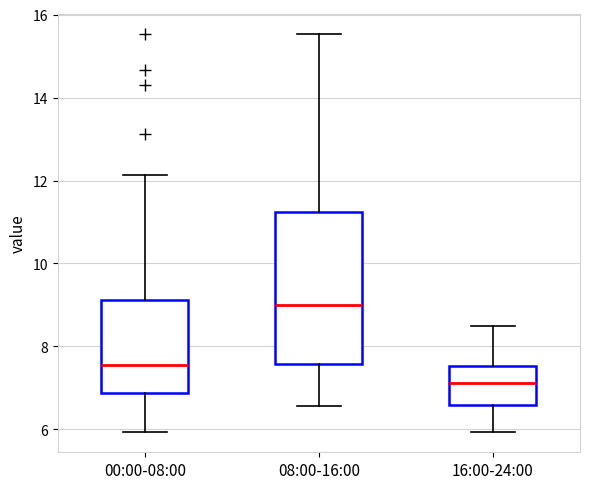

Reading left to right, transcribe this box plot: for each box, give where its median line is, the range the box spans, and where its two whiskers end, as read against the y-axis. The values are not printed on the chart, so give them approximately, as read against the axis.

00:00-08:00: median 7.6, box 6.8 to 9.2, whiskers 6.0 to 12.2
08:00-16:00: median 9.0, box 7.6 to 11.2, whiskers 6.6 to 15.6
16:00-24:00: median 7.2, box 6.6 to 7.6, whiskers 6.0 to 8.6